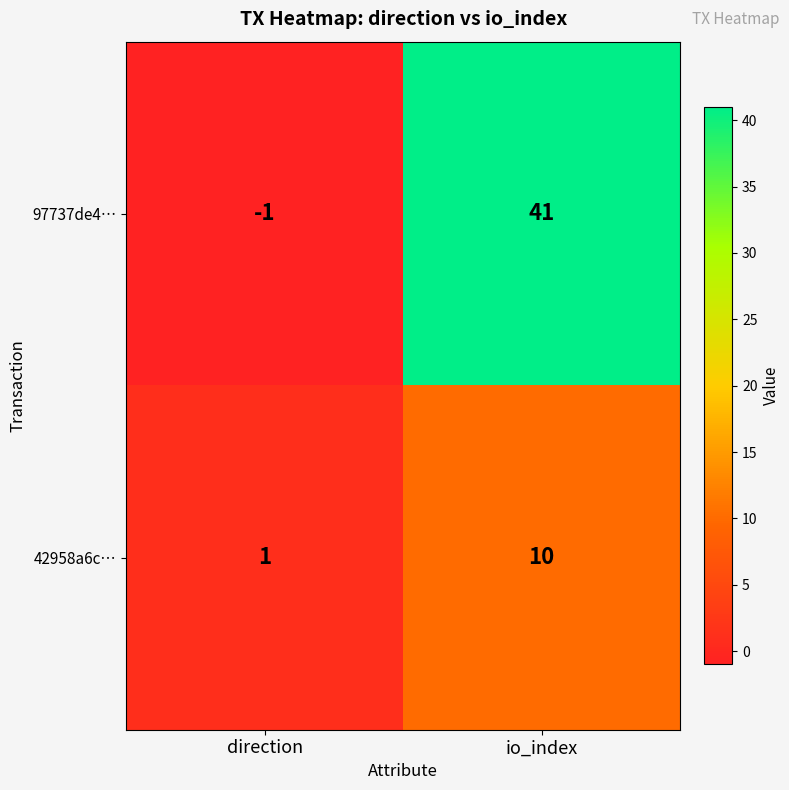

True or false: 97737de4… has a value of 41 at io_index.

True